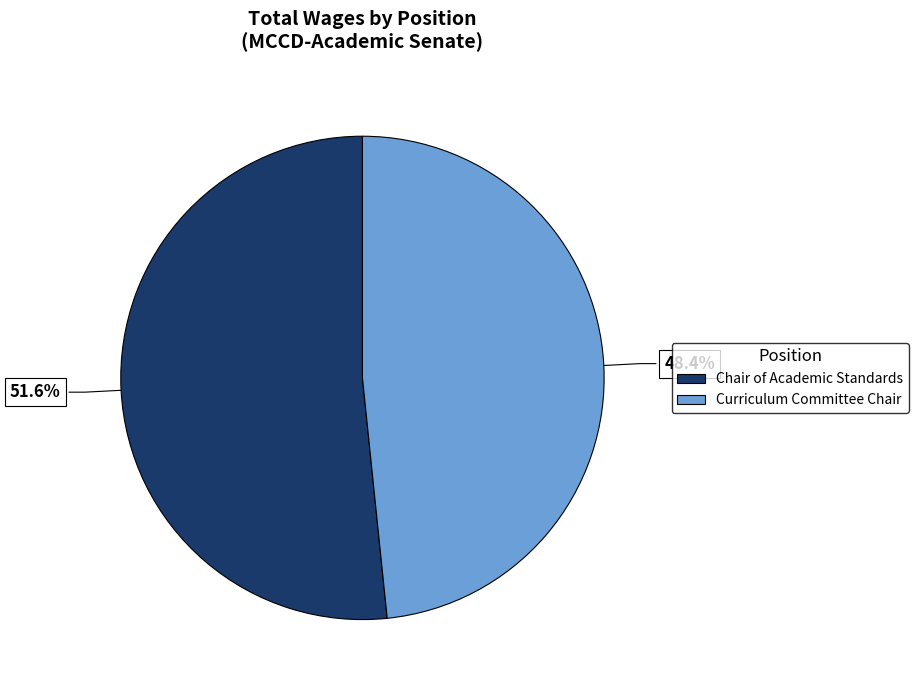

Which category has the smallest portion of the pie?

Curriculum Committee Chair